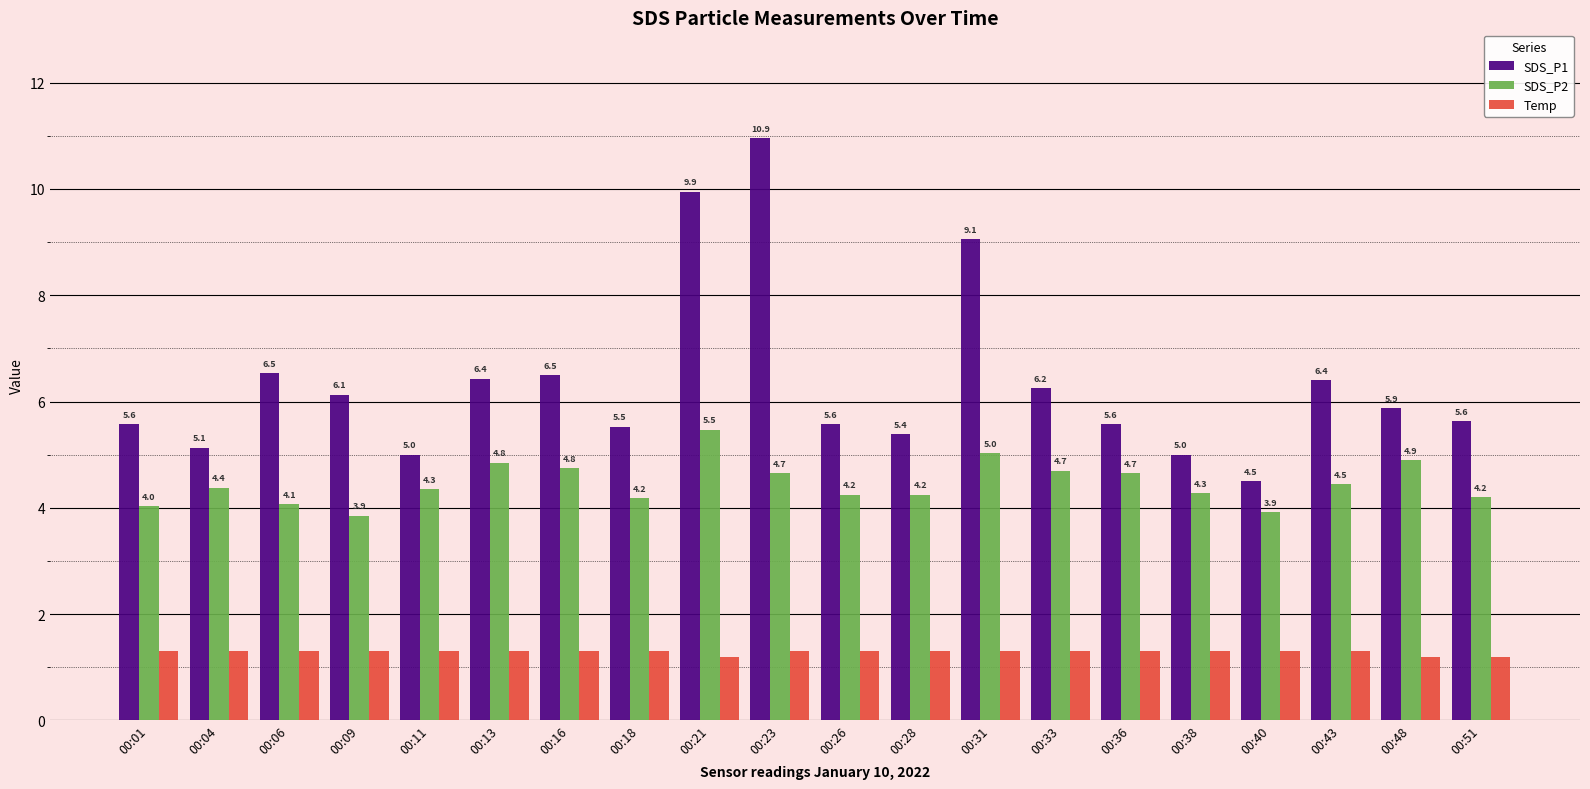

What is the smallest value displayed?

1.2